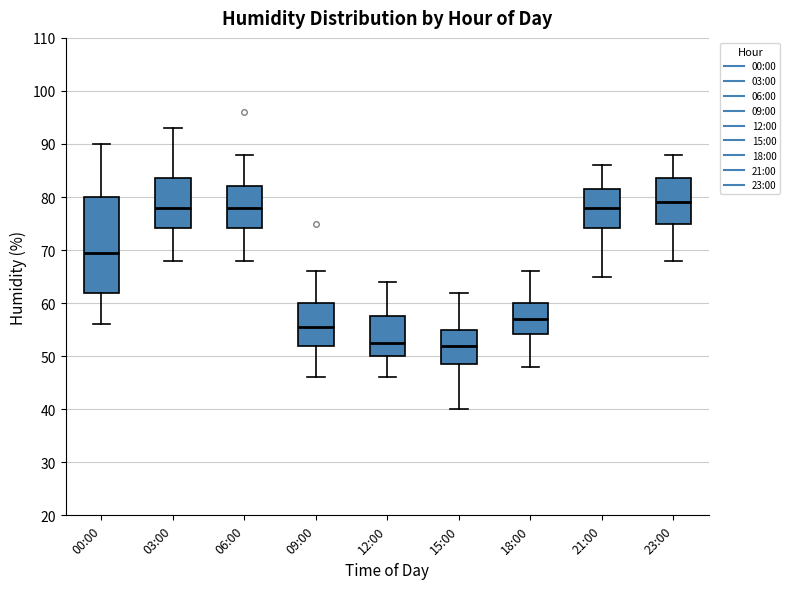

Where is the upper edge of the box for 03:00 on the y-axis? The values are not printed on the chart, so give them approximately, as read against the axis.

84